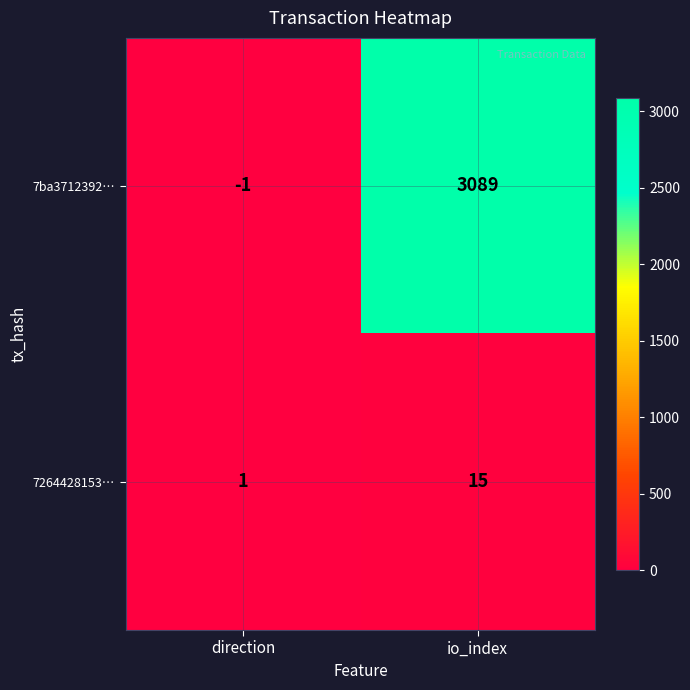

What is the difference between the highest and lowest values at direction?

2